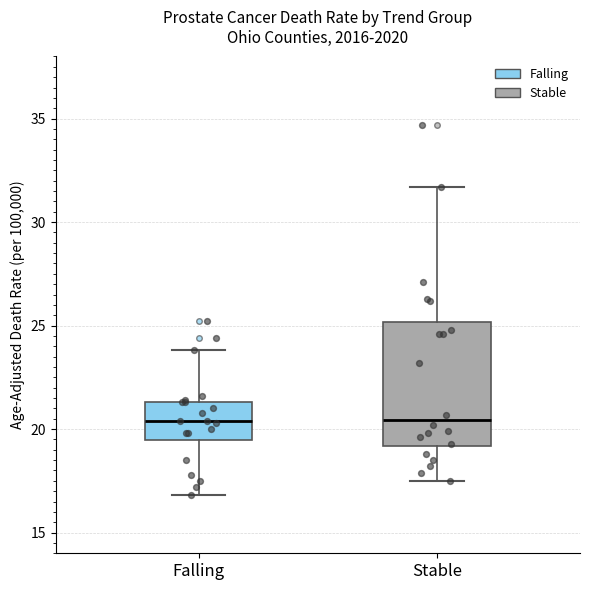

Where does the median line of the box for Stable sit on the y-axis? The values are not printed on the chart, so give them approximately, as read against the axis.

20.5